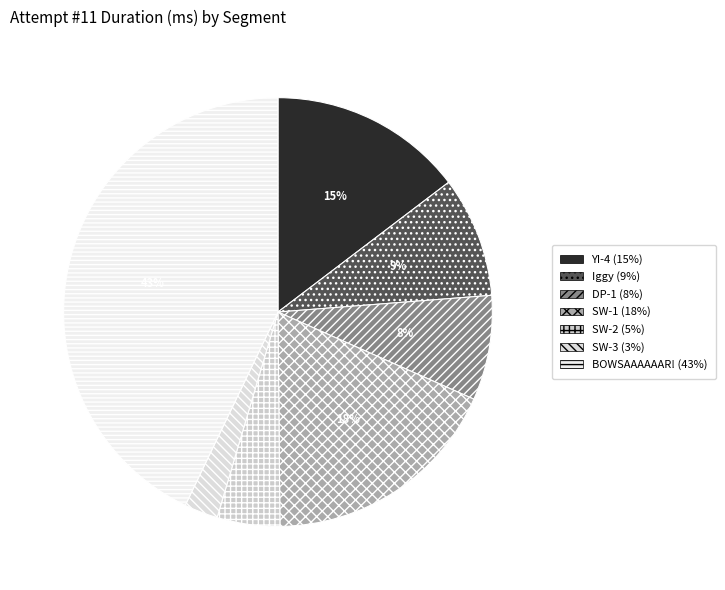

Which slice is the smallest?

SW-3